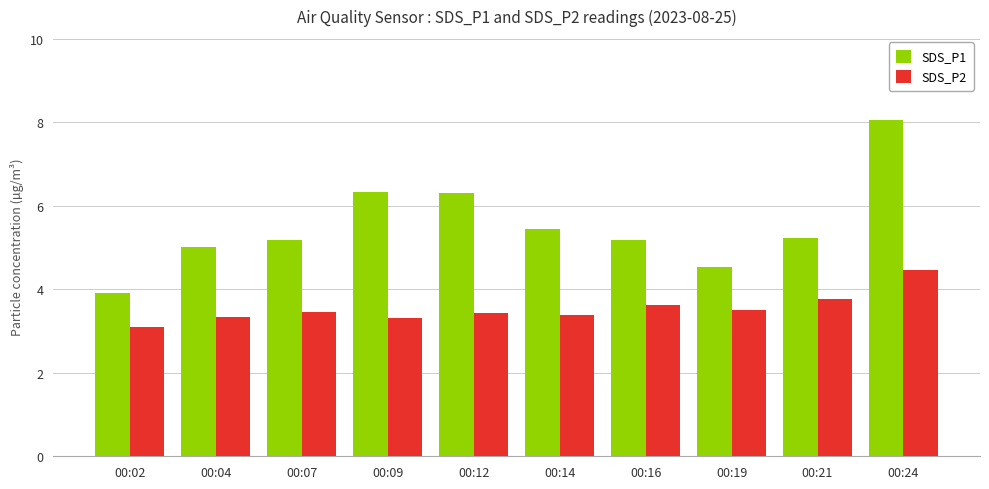

What is the smallest value displayed?

3.1